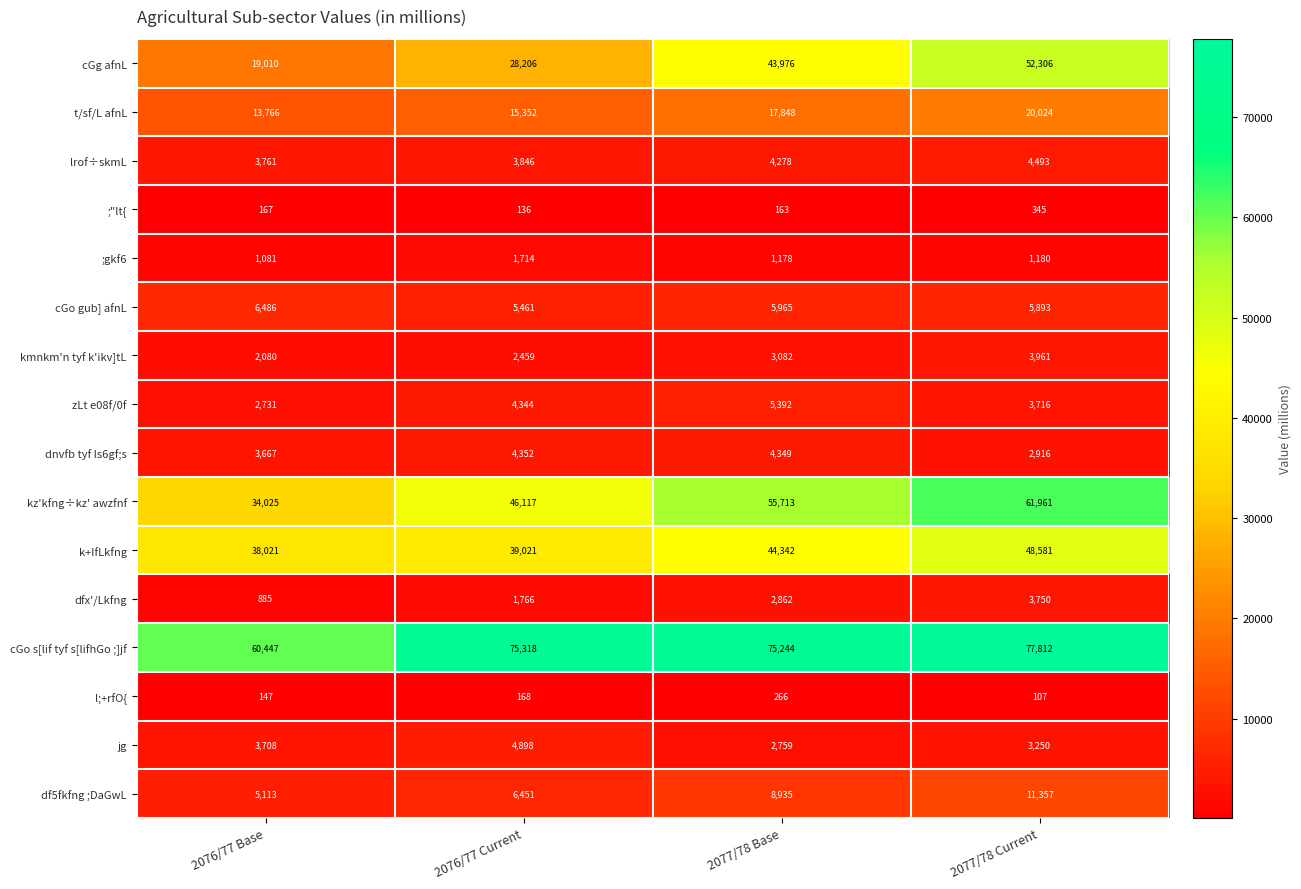

At which label is df5fkfng ;DaGwL closest to 8235?

2077/78 Base